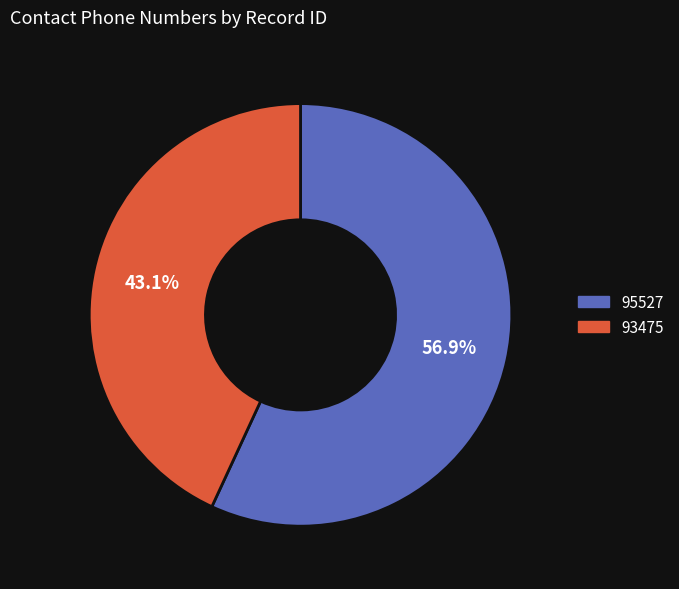

Rank the categories by value from highest to lowest.

95527, 93475